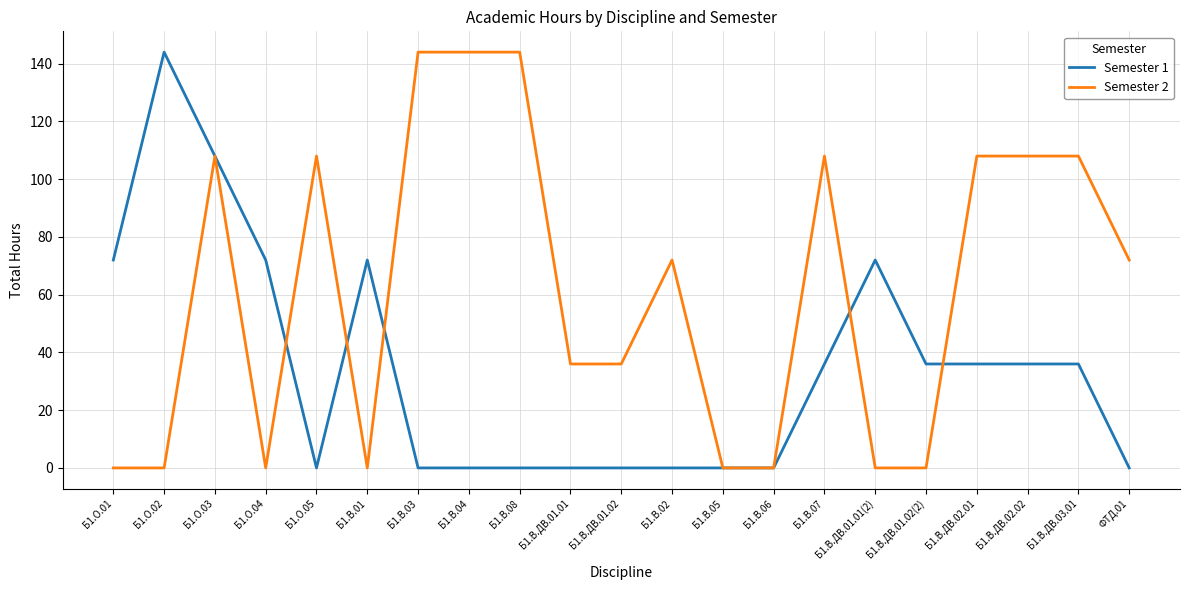

Reading left to right, extract all data points from this chart.

Semester 1: Б1.О.01=72	Б1.О.02=144	Б1.О.03=108	Б1.О.04=72	Б1.О.05=0	Б1.В.01=72	Б1.В.03=0	Б1.В.04=0	Б1.В.08=0	Б1.В.ДВ.01.01=0	Б1.В.ДВ.01.02=0	Б1.В.02=0	Б1.В.05=0	Б1.В.06=0	Б1.В.07=36	Б1.В.ДВ.01.01(2)=72	Б1.В.ДВ.01.02(2)=36	Б1.В.ДВ.02.01=36	Б1.В.ДВ.02.02=36	Б1.В.ДВ.03.01=36	ФТД.01=0
Semester 2: Б1.О.01=0	Б1.О.02=0	Б1.О.03=108	Б1.О.04=0	Б1.О.05=108	Б1.В.01=0	Б1.В.03=144	Б1.В.04=144	Б1.В.08=144	Б1.В.ДВ.01.01=36	Б1.В.ДВ.01.02=36	Б1.В.02=72	Б1.В.05=0	Б1.В.06=0	Б1.В.07=108	Б1.В.ДВ.01.01(2)=0	Б1.В.ДВ.01.02(2)=0	Б1.В.ДВ.02.01=108	Б1.В.ДВ.02.02=108	Б1.В.ДВ.03.01=108	ФТД.01=72